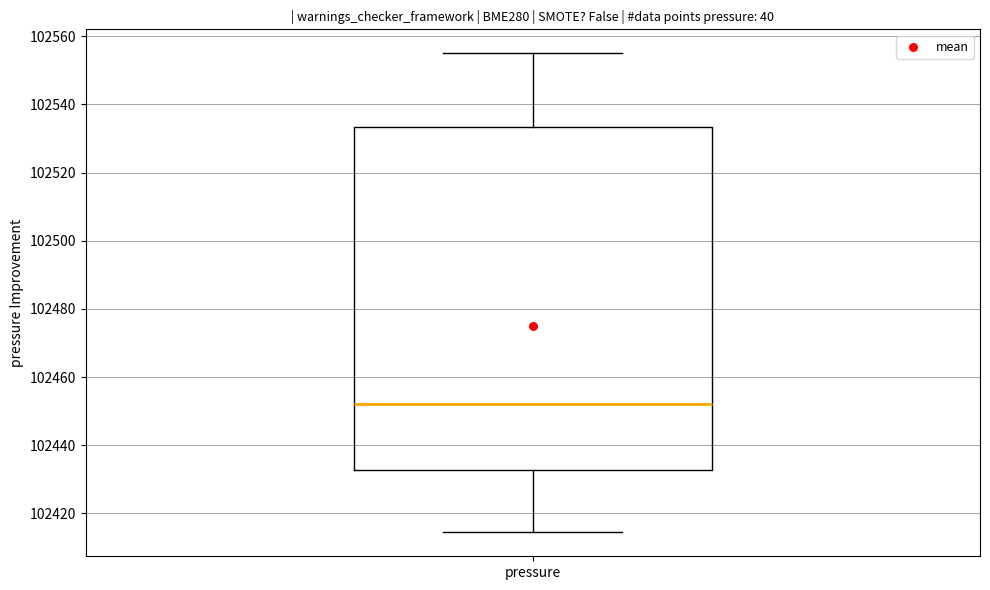

Transcribe this box plot: give where the median line is, the range the box spans, and where the two whiskers end, as read against the y-axis. The values are not printed on the chart, so give them approximately, as read against the axis.

median 102452, box 102432 to 102534, whiskers 102414 to 102556